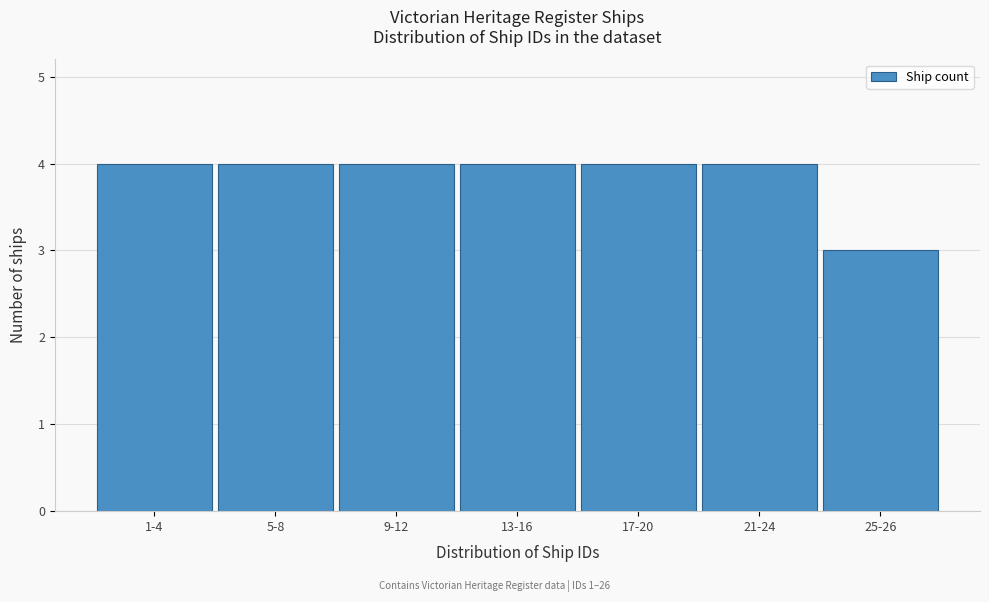

Reading right to left, what are all the values shown in this chart?

3	4	4	4	4	4	4